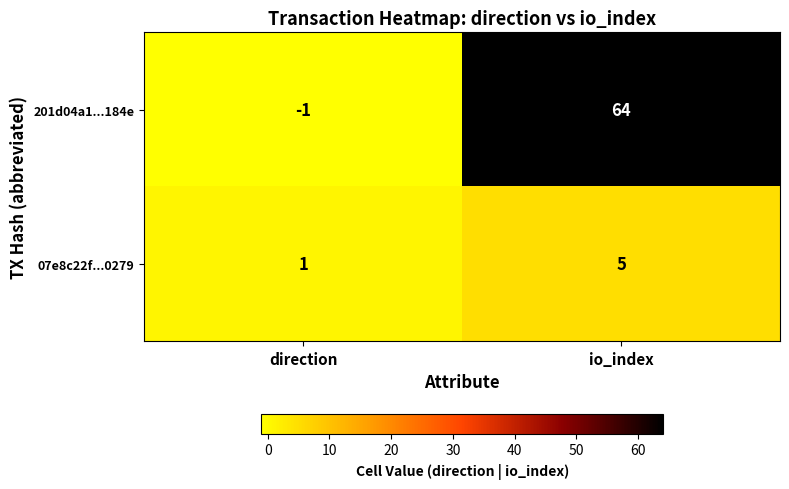

Read the 07e8c22f...0279 value at io_index.

5